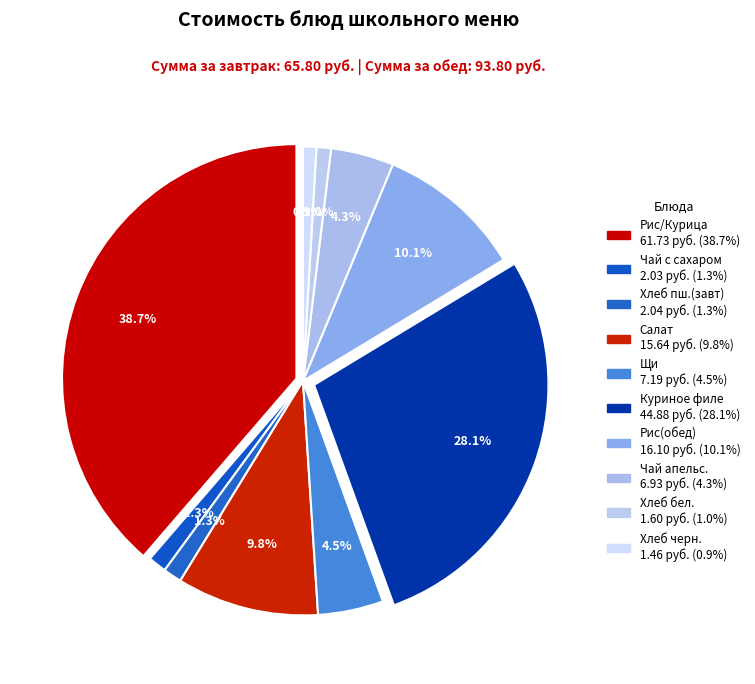

What is the change in value from Итого за завтрак to Итого за обед?

+28.0